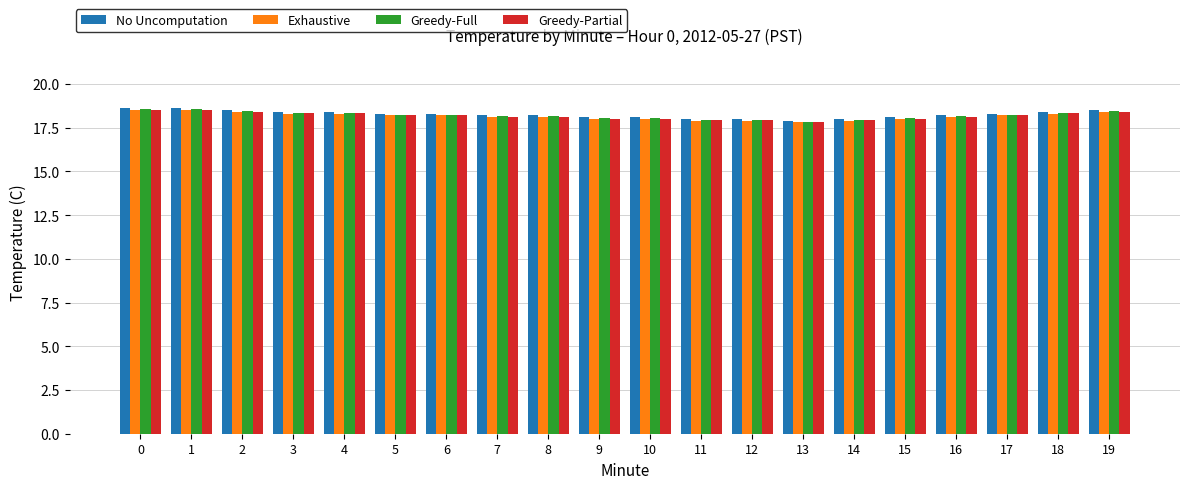

The Greedy-Full series shows 18.1 at 15. True or false?

True